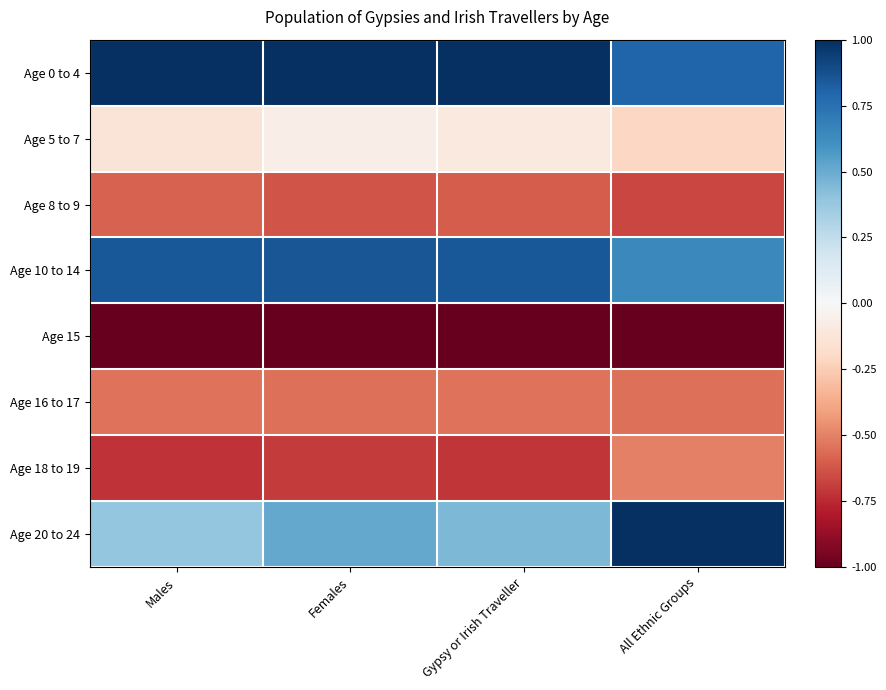

At which category is the sum across all series the highest?

All Ethnic Groups